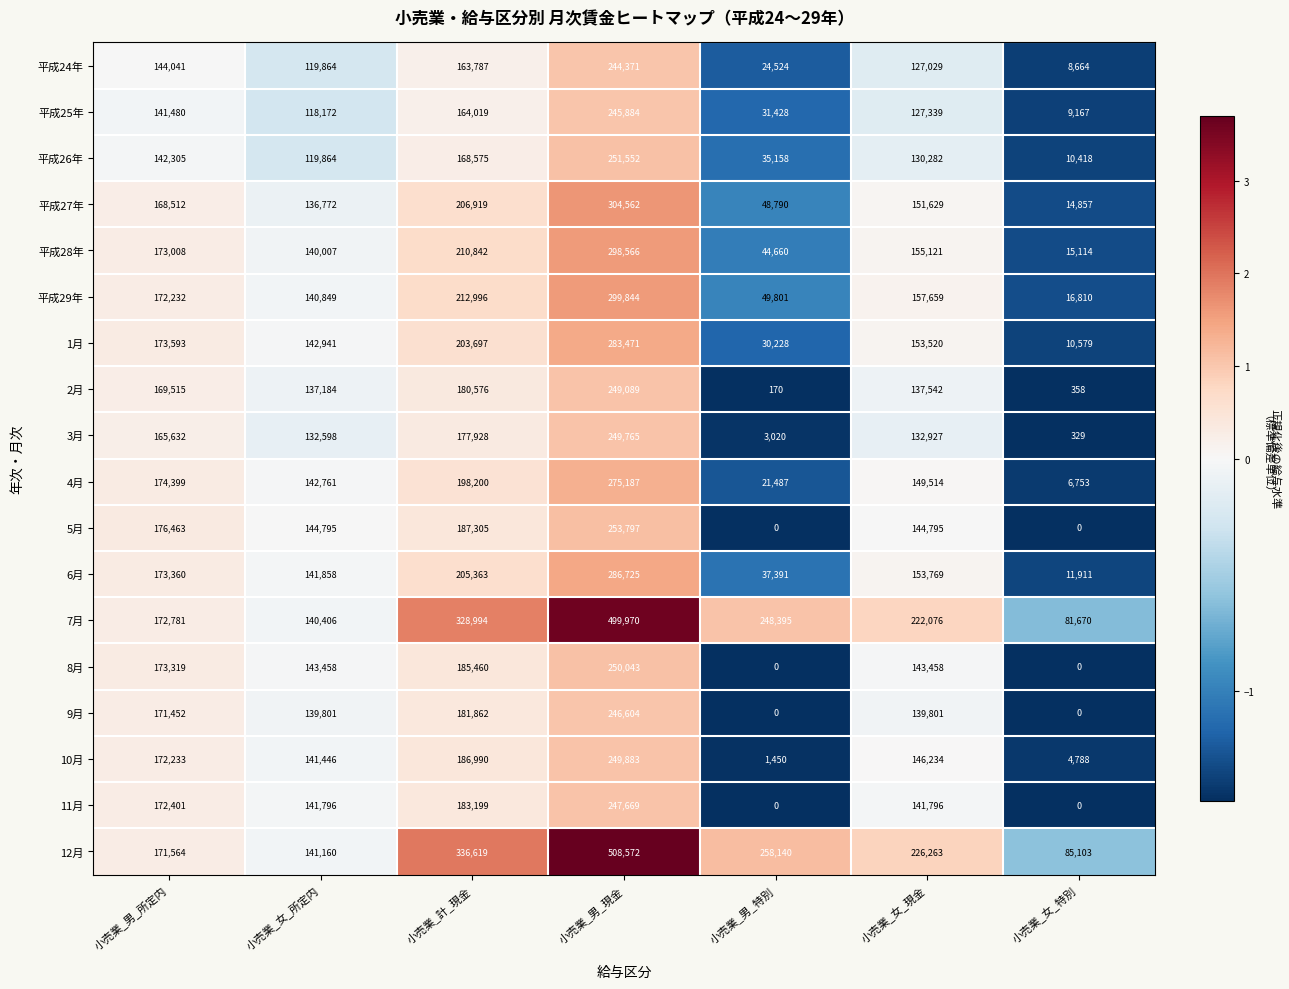

Which series changed the most between 小売業_女_所定内 and 小売業_女_現金?

12月